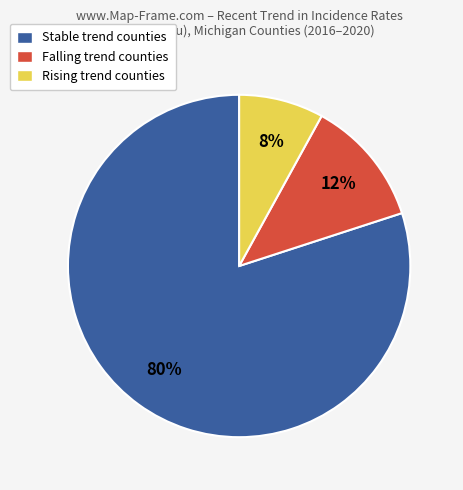

Which slice represents more than half of the pie?

Stable trend counties